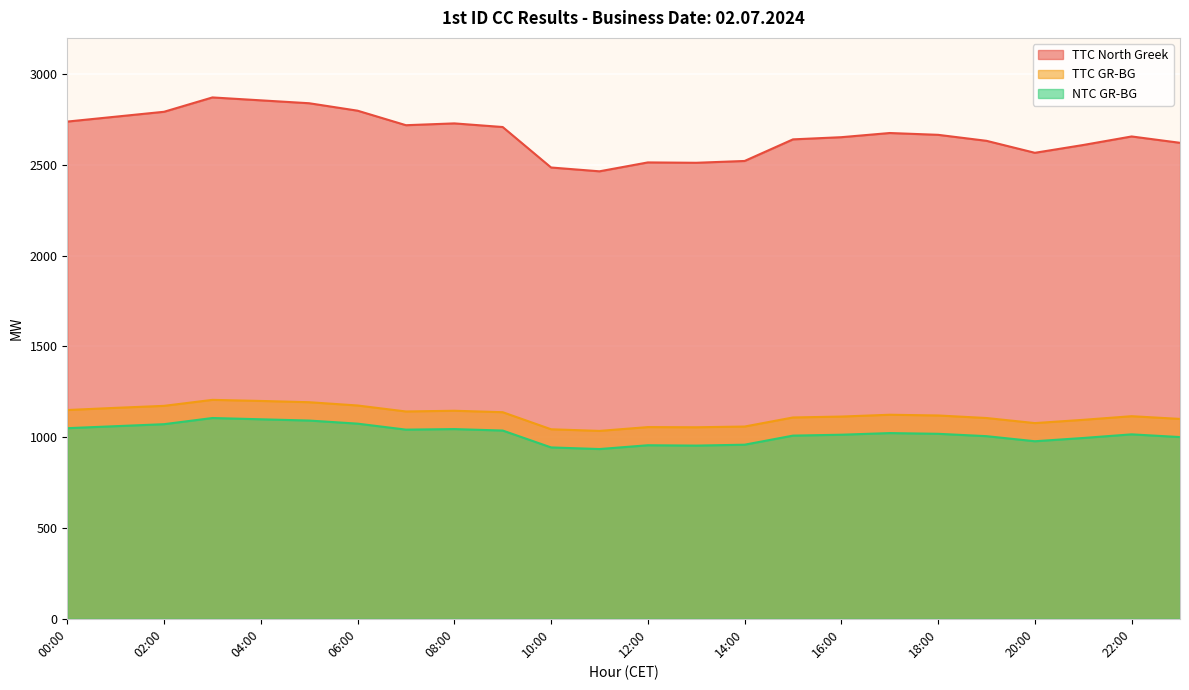

Is it true that TTC GR-BG equals 1138 at 09:00?

True